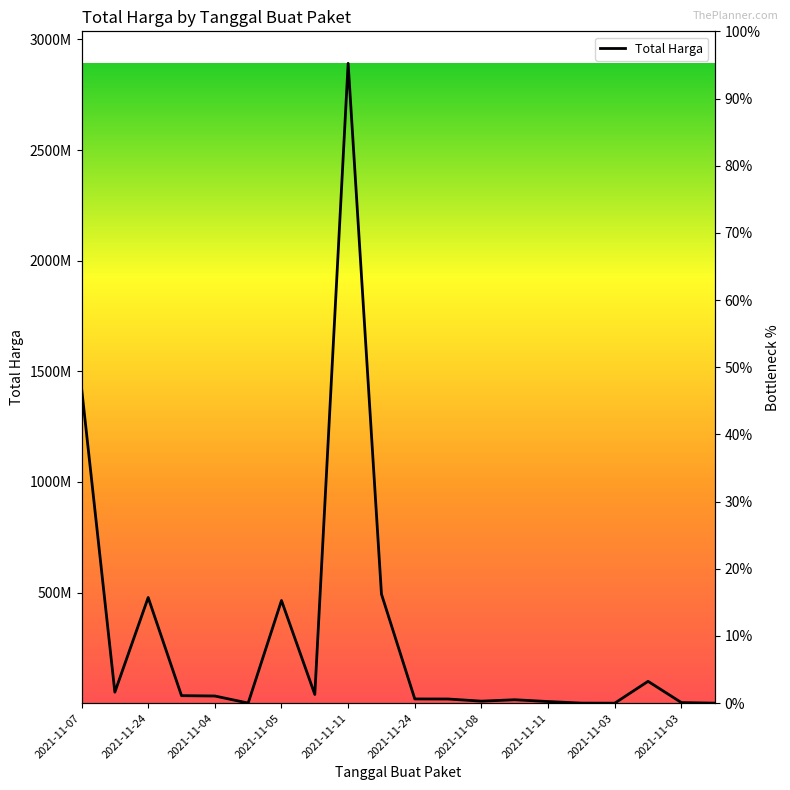

What is the value of the 15th point from the left?

7401240